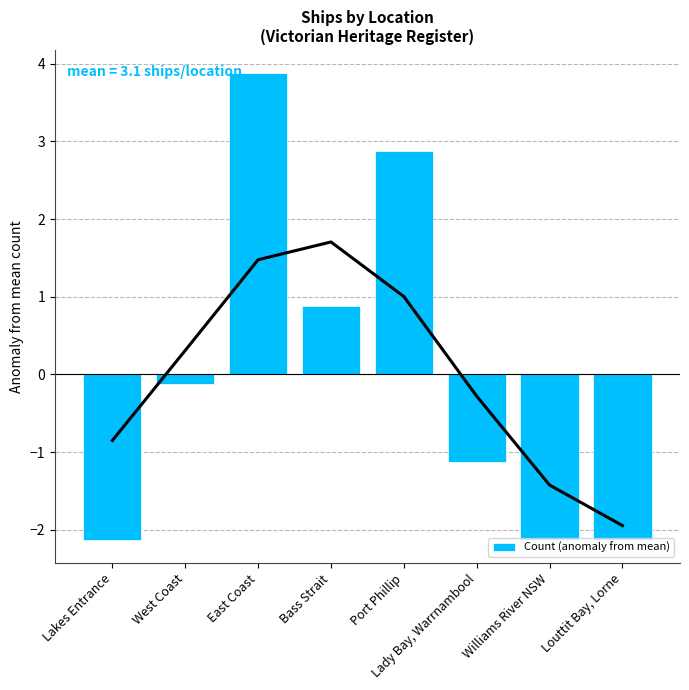

Reading left to right, what are all the values shown in this chart?

Lakes Entrance=-2.1	West Coast=-0.1	East Coast=3.9	Bass Strait=0.9	Port Phillip=2.9	Lady Bay, Warrnambool=-1.1	Williams River NSW=-2.1	Louttit Bay, Lorne=-2.1